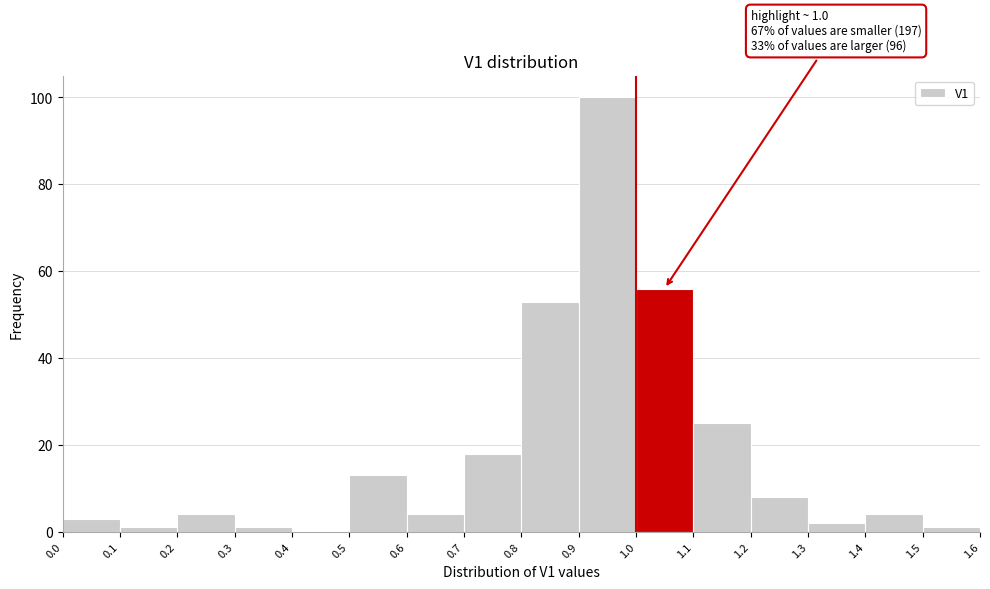

Over which range of the x-axis is the bar tallest?

0.9 to 1.0